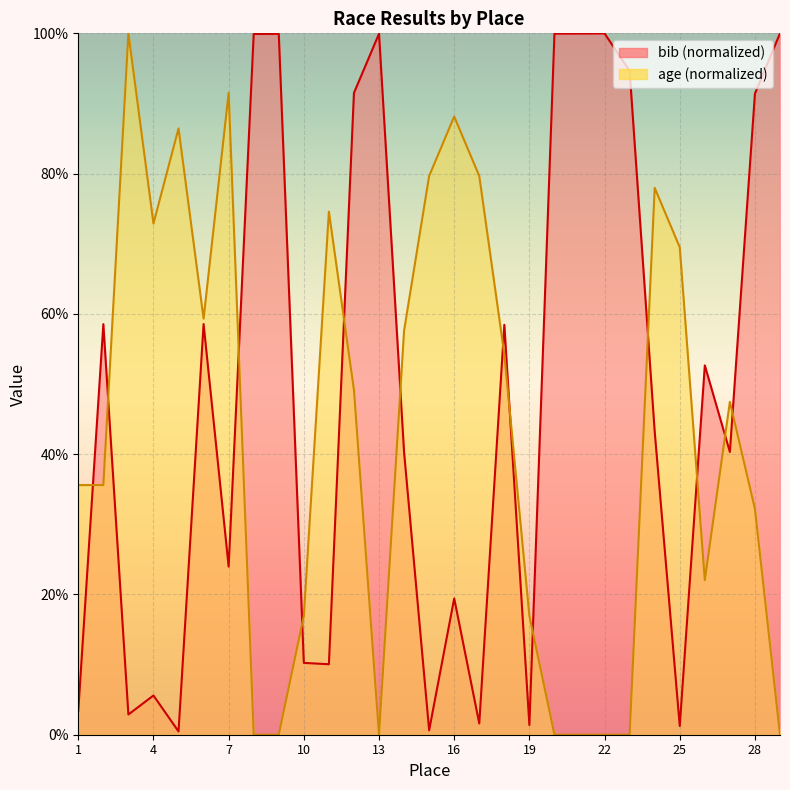

What is the value of the age point at the 12th from the left?

49.2